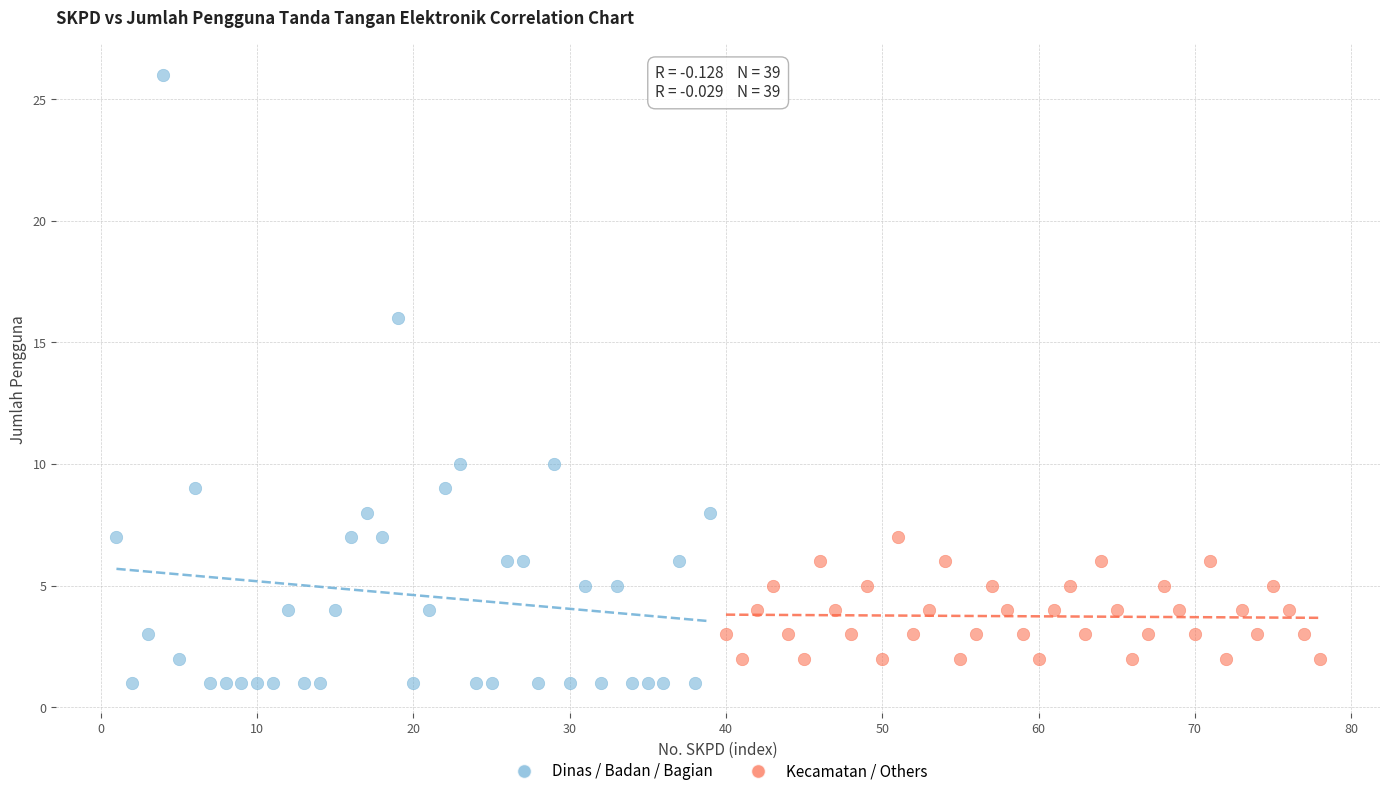

Which series has the widest spread of Y values?

Dinas / Badan / Bagian